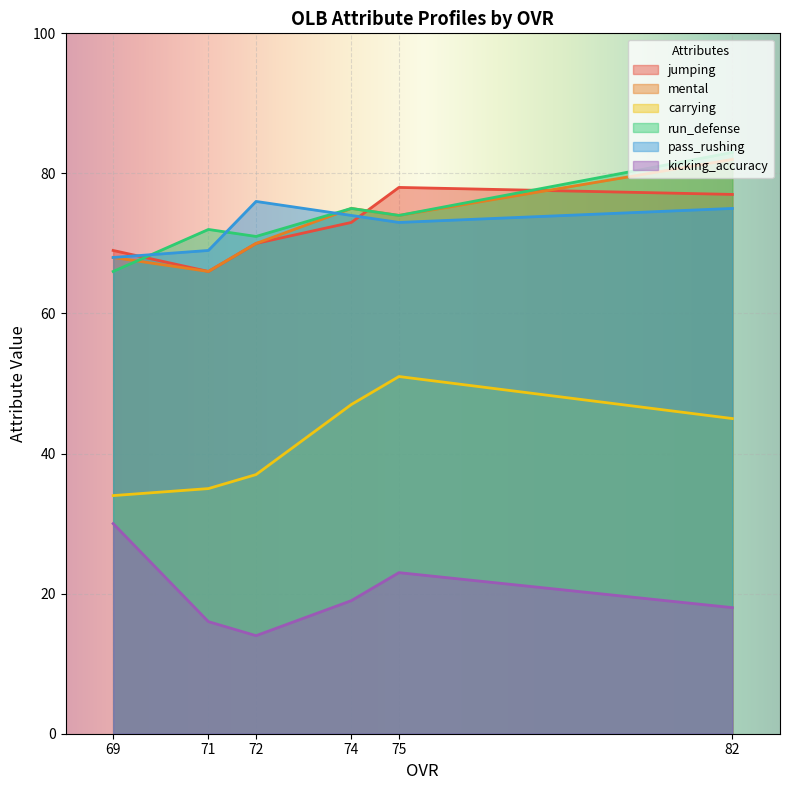

Read the jumping value at 69, to the nearest 10.

70